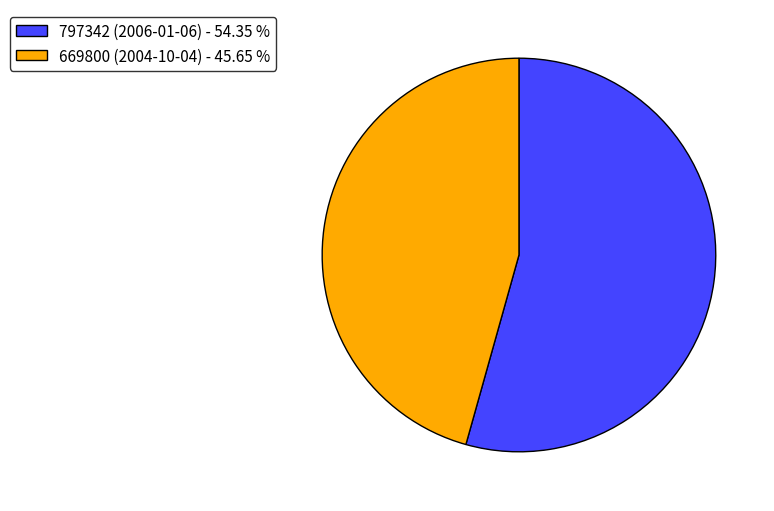

Do 797342 (2006-01-06) - 54.35 % and 669800 (2004-10-04) - 45.65 % together represent more than half of the pie?

Yes